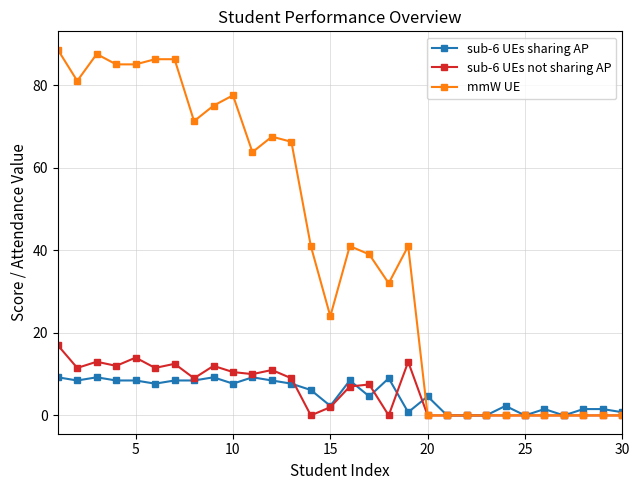

At how many categories does at least one series exceed 35?

17